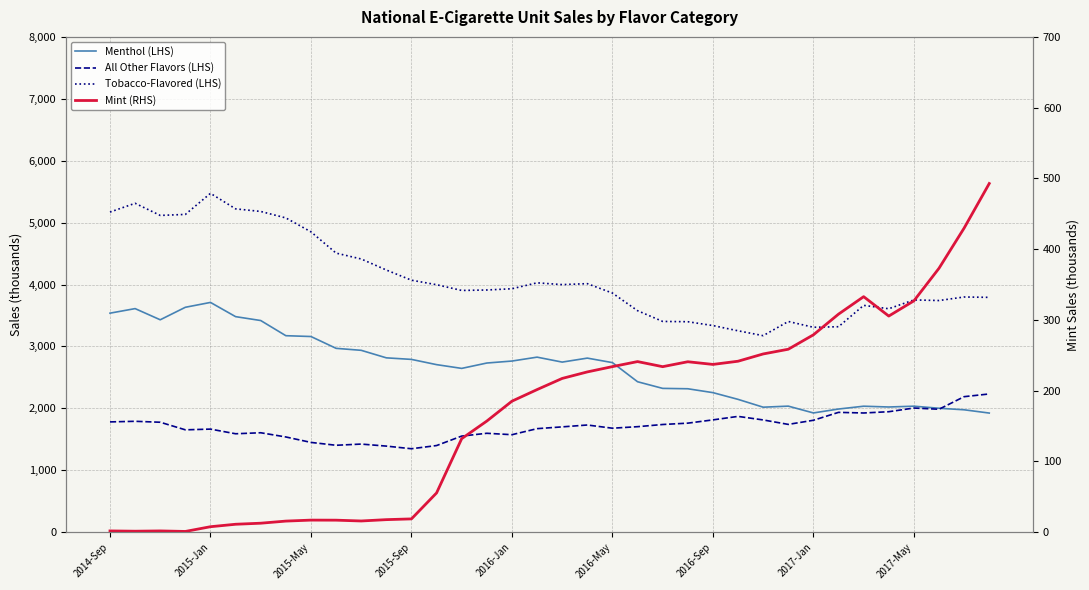

Does the chart have visible grid lines?

Yes